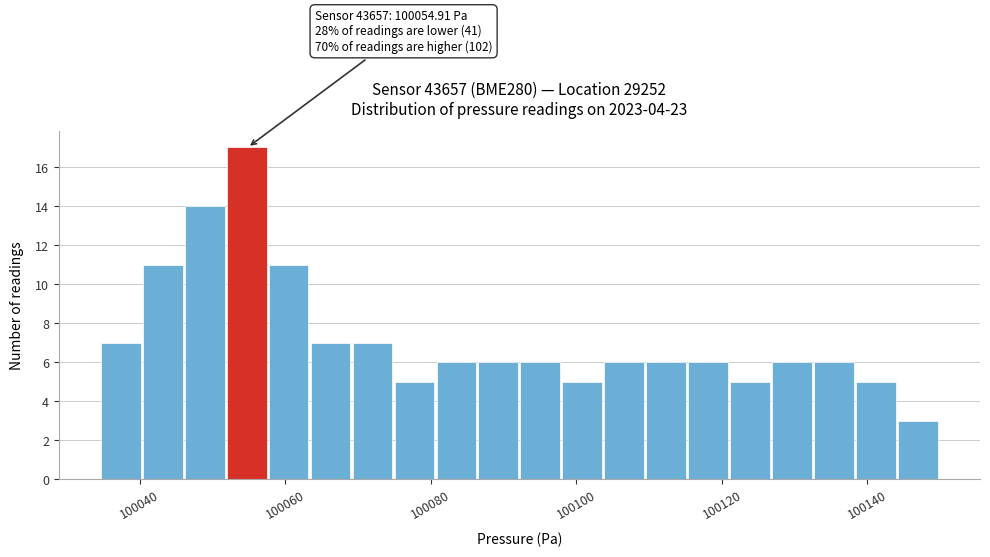

Read against the x-axis, roughly where is the centre of the tallest bar?

100054